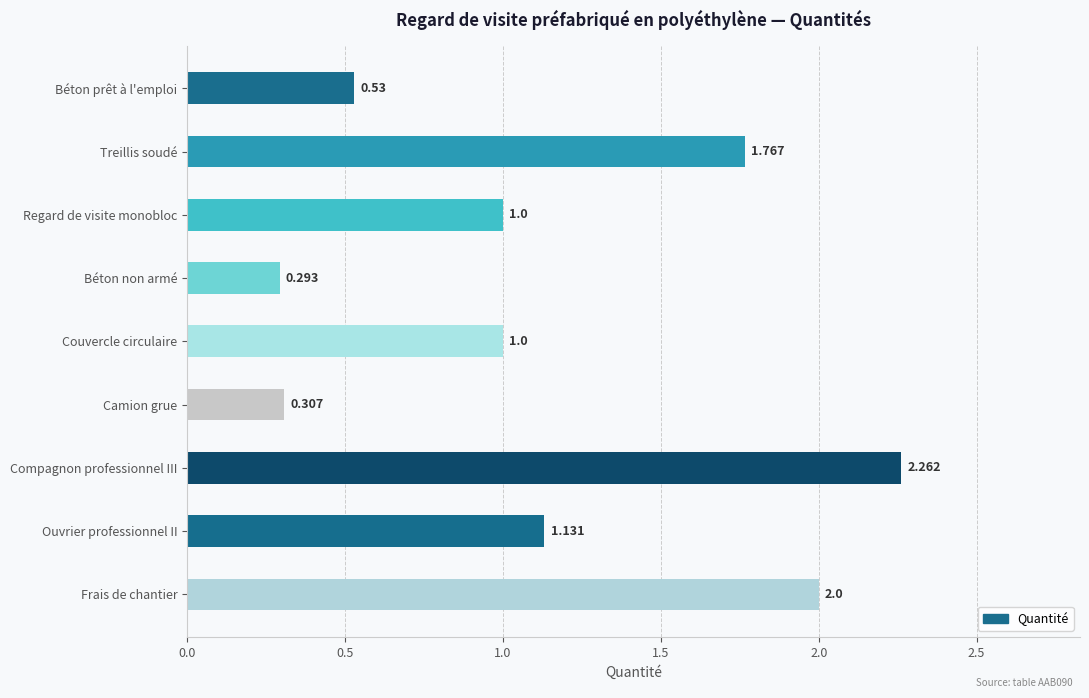

What is the label of the 6th bar from the bottom?

Béton non armé